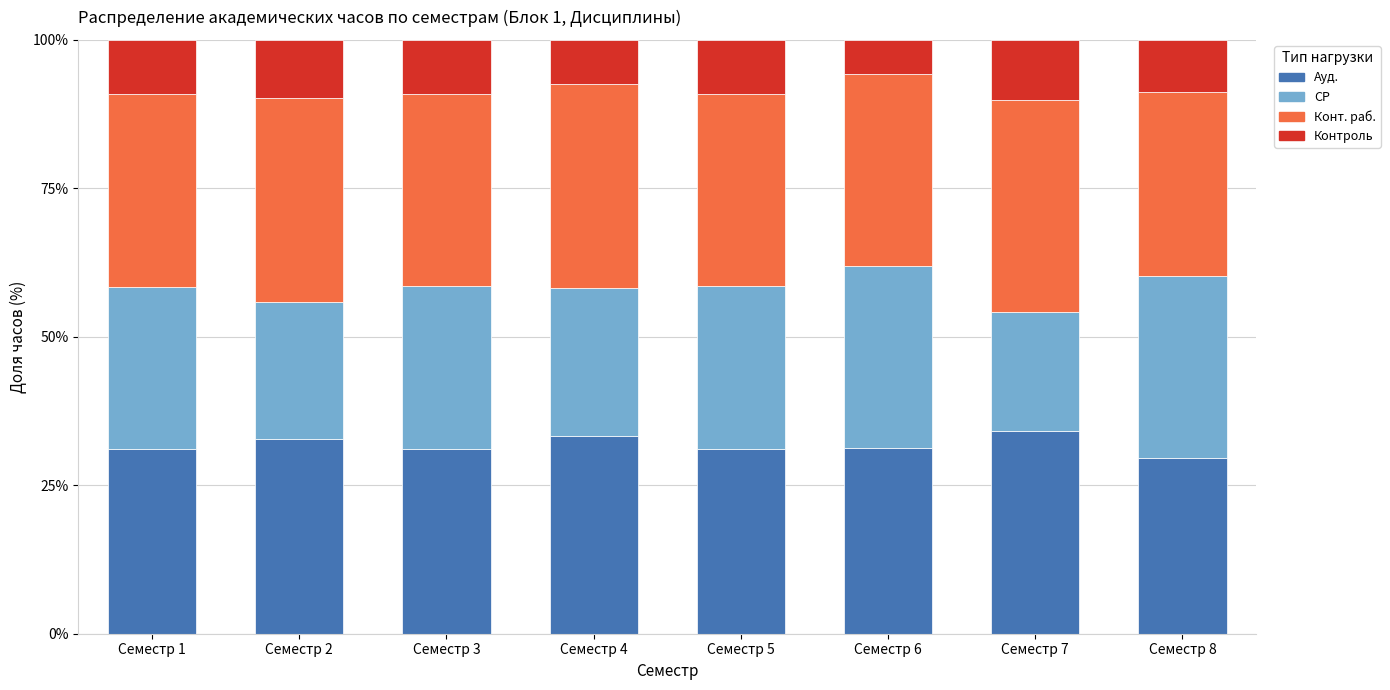

How many data points does each series have?

8